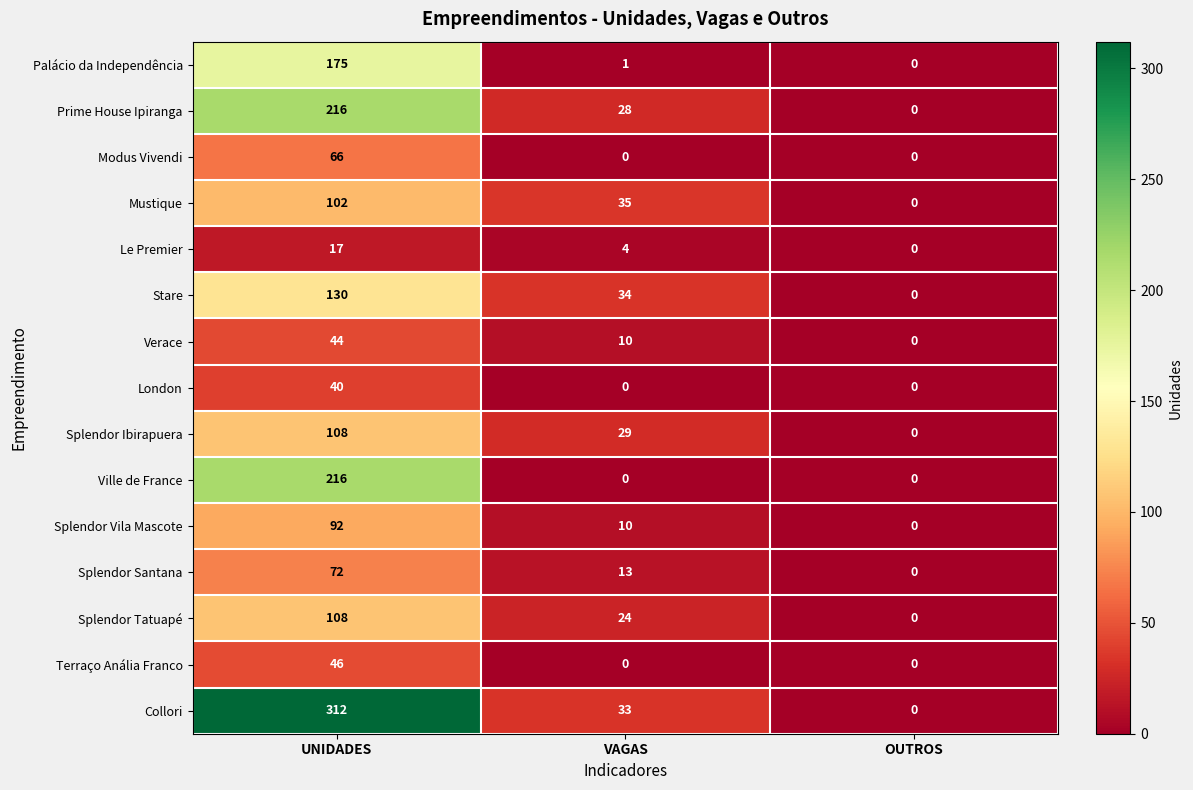

Count the number of data series in this chart.

15